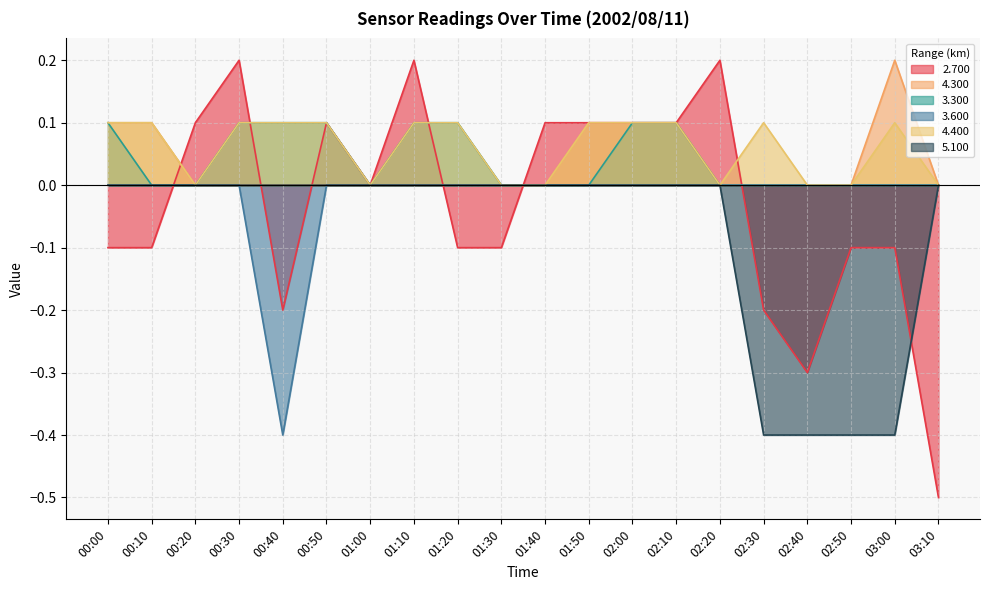

True or false: 4.400 has a value of 0.1 at 02:40.

False